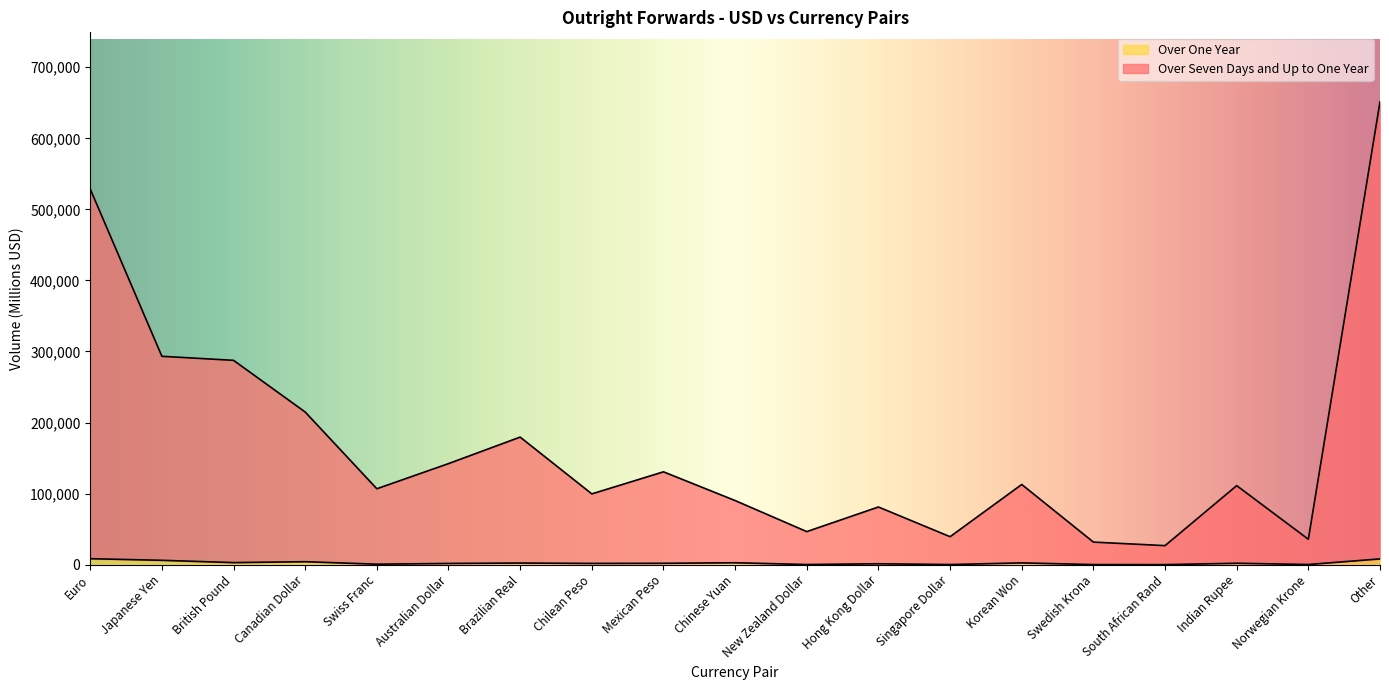

What is the label of the 17th point from the left?

Indian Rupee